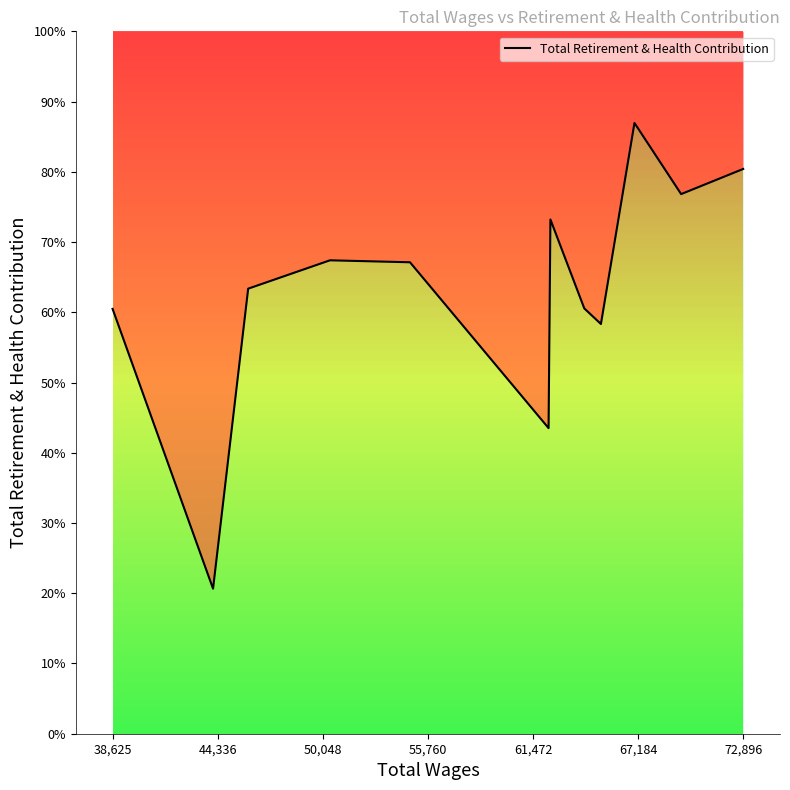

True or false: there are more than 1 points higher than both neighbors.

True